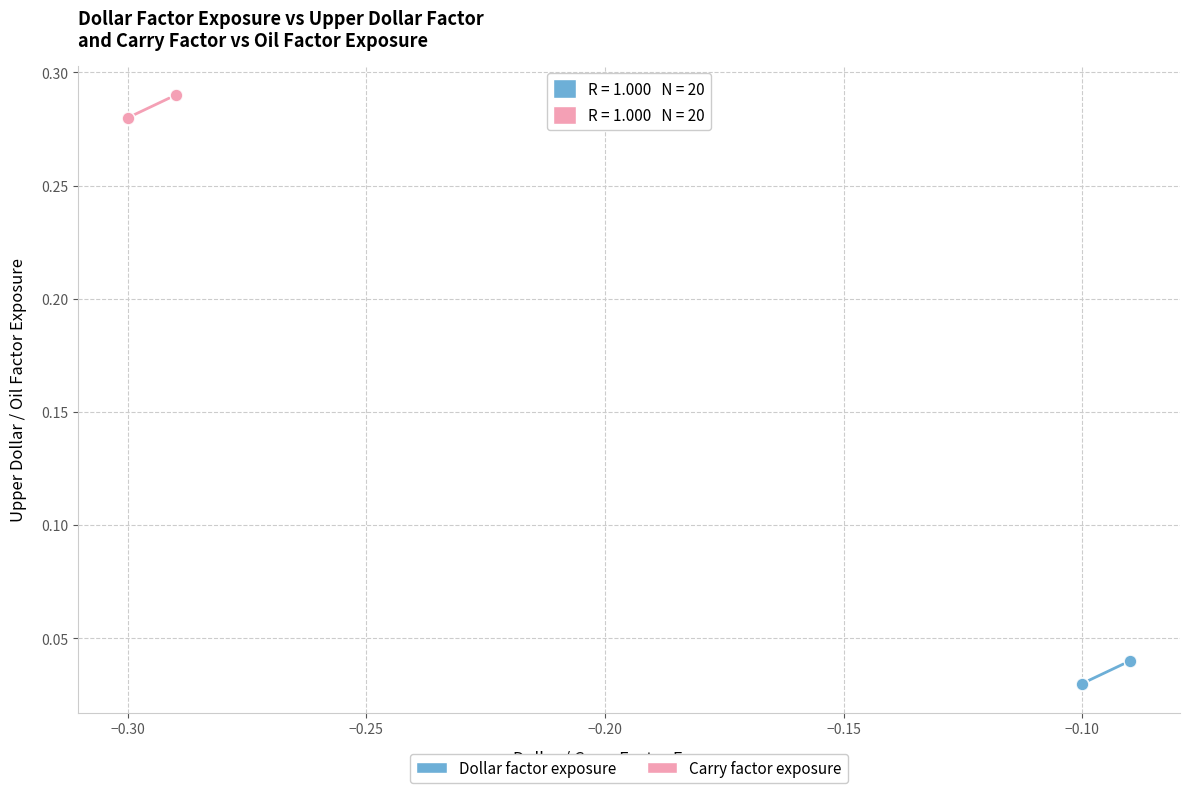

Which series reaches the minimum Y coordinate?

Dollar factor exposure